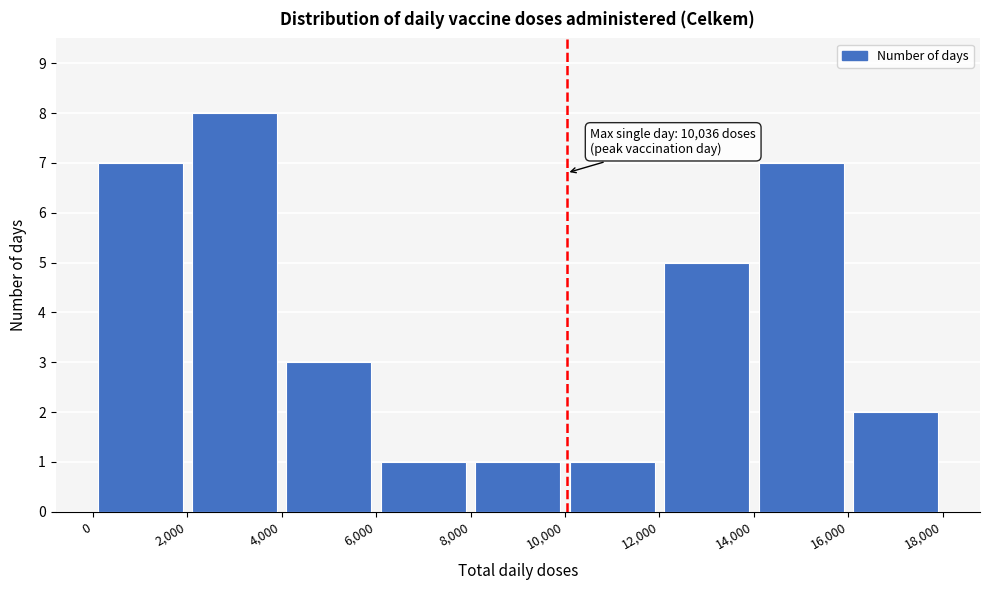

Over which range of the x-axis is the bar tallest?

2,000 to 4,000